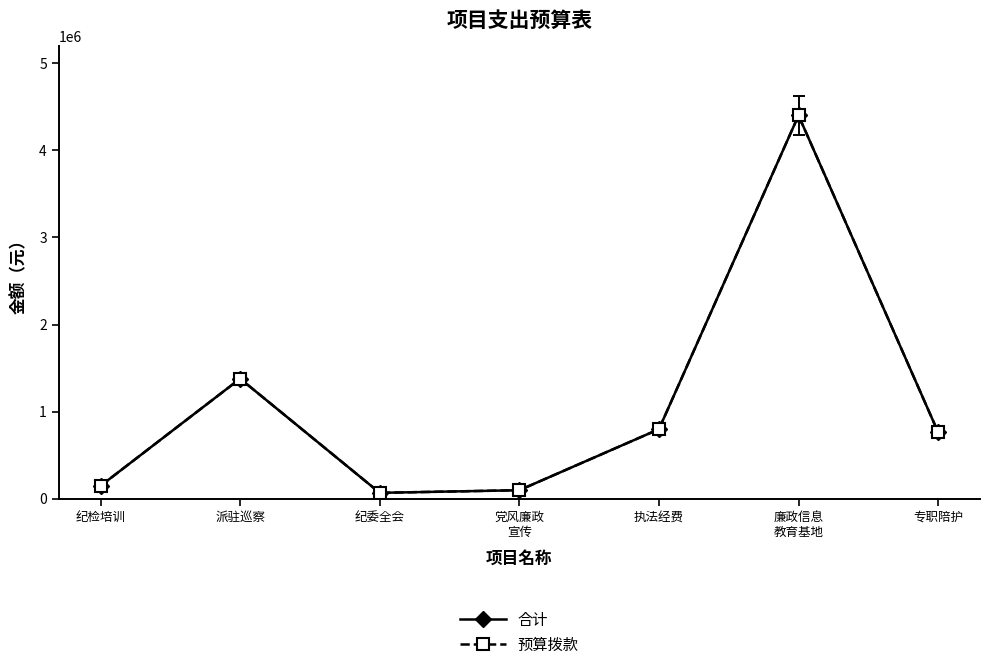

In 预算拨款, how many points are higher than both neighbors (excluding endpoints)?

2